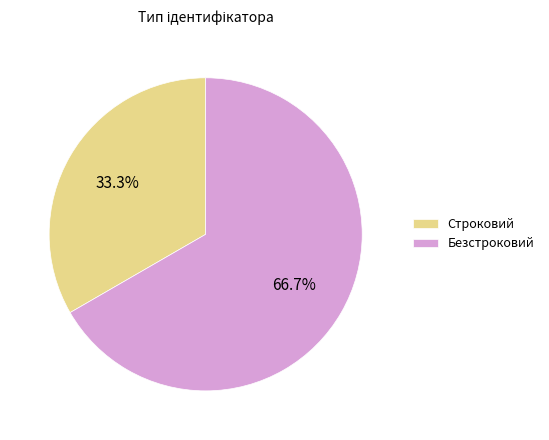

Which slice is the largest?

Безстроковий